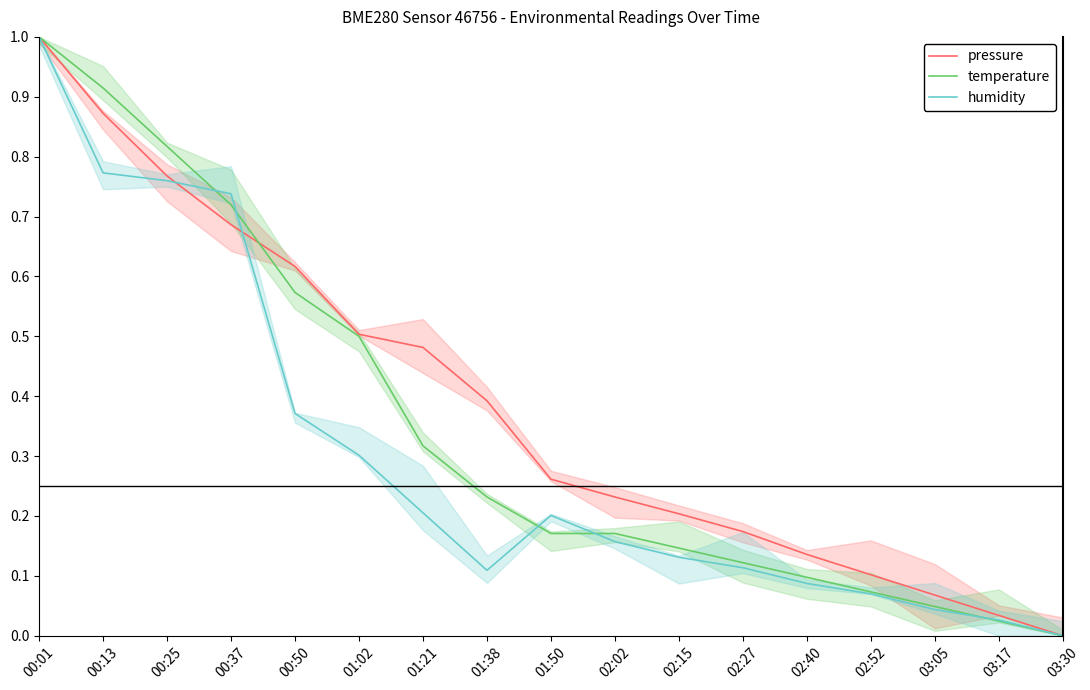

List the labels in order of temperature value, smallest first.

03:30, 03:17, 03:05, 02:52, 02:40, 02:27, 02:15, 01:50, 02:02, 01:38, 01:21, 01:02, 00:50, 00:37, 00:25, 00:13, 00:01